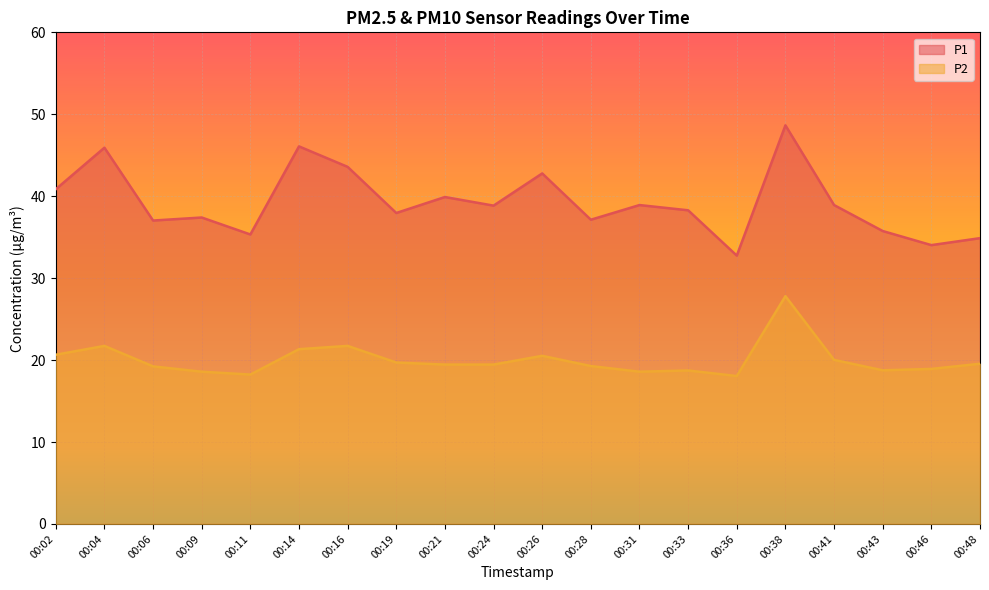

Is it true that P1 equals 77.3 at 00:38?

False